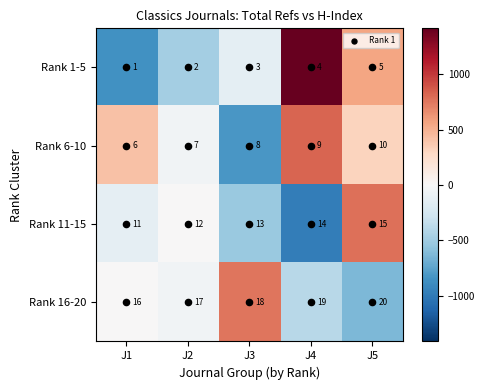

What is the total value across all series at J5?

50